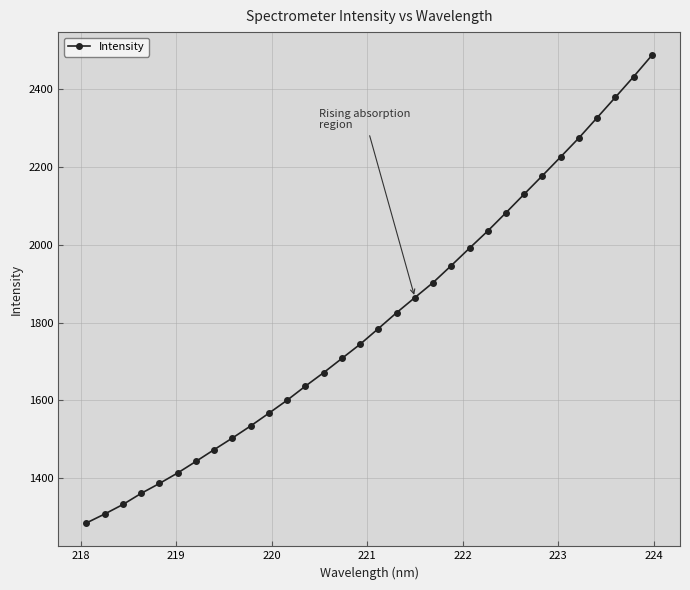

What is the smallest value displayed?

1284.8